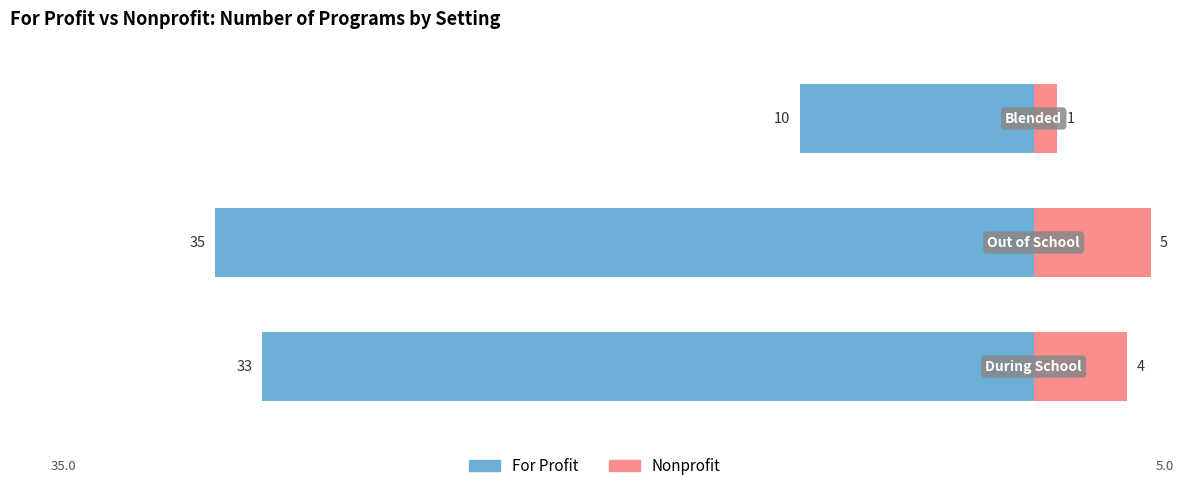

What is the difference between the maximum and minimum values in the Nonprofit series?

4